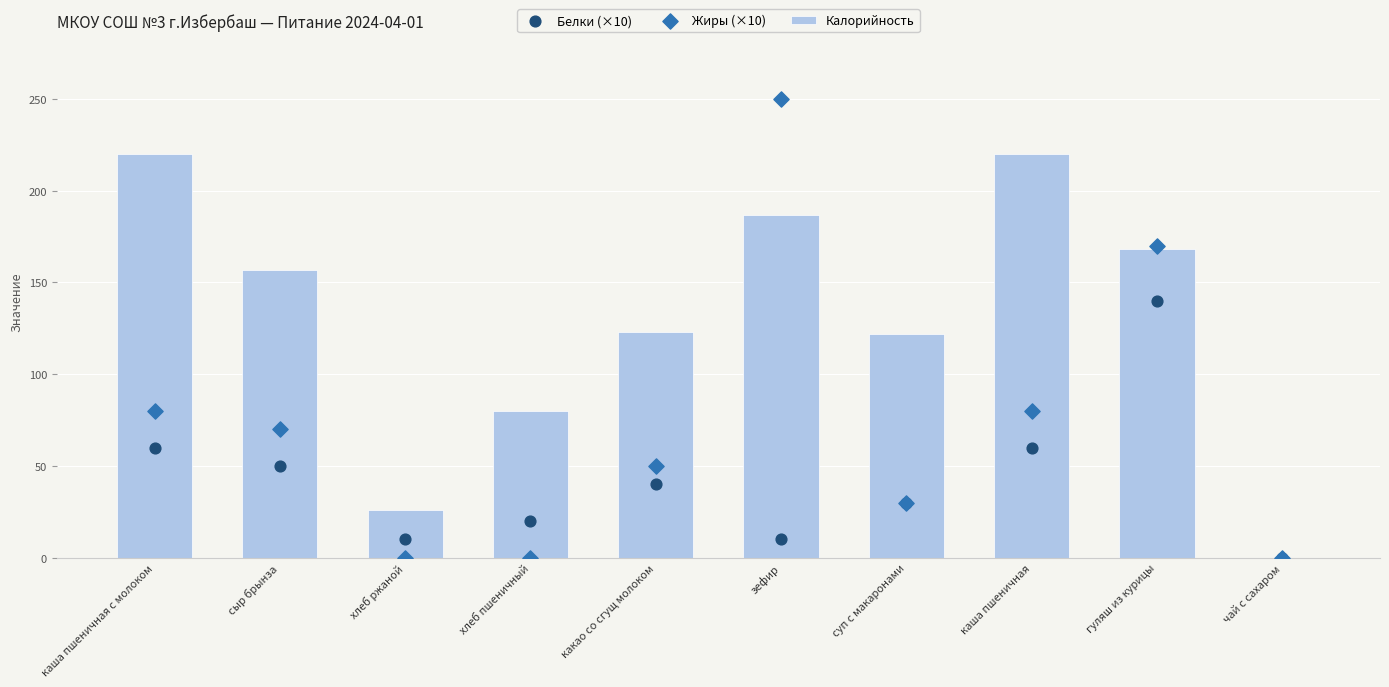

At how many categories does at least one series exceed 43?

8